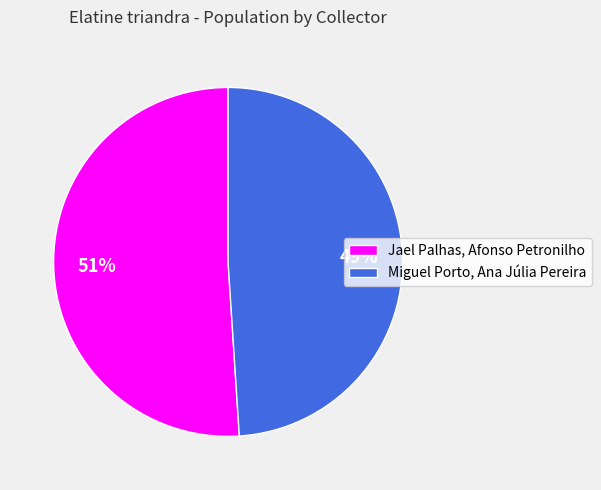

To the nearest percent, what percentage of the pie is Miguel Porto, Ana Júlia Pereira?

49%